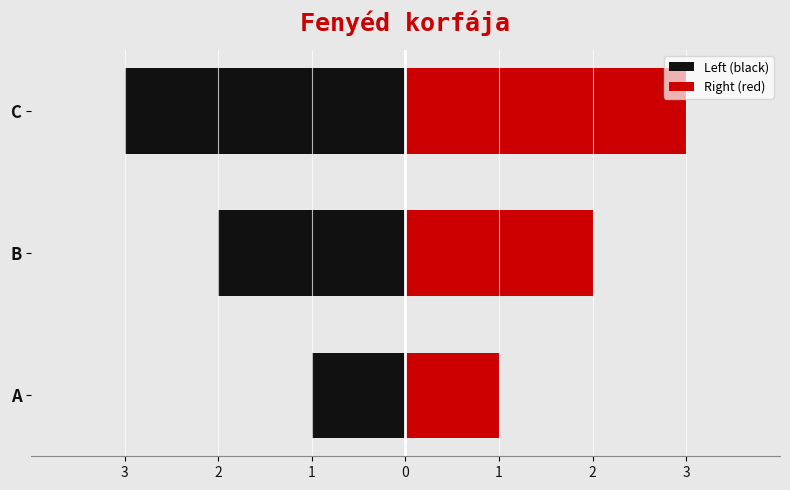

How many Left (black) values are between -3 and -1?

3